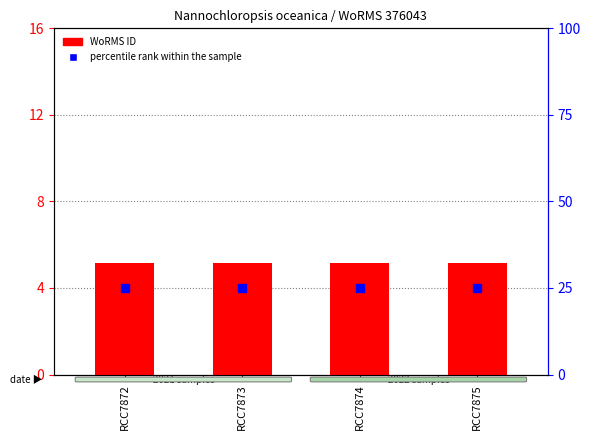

Which series reaches the minimum Y coordinate?

WoRMS ID